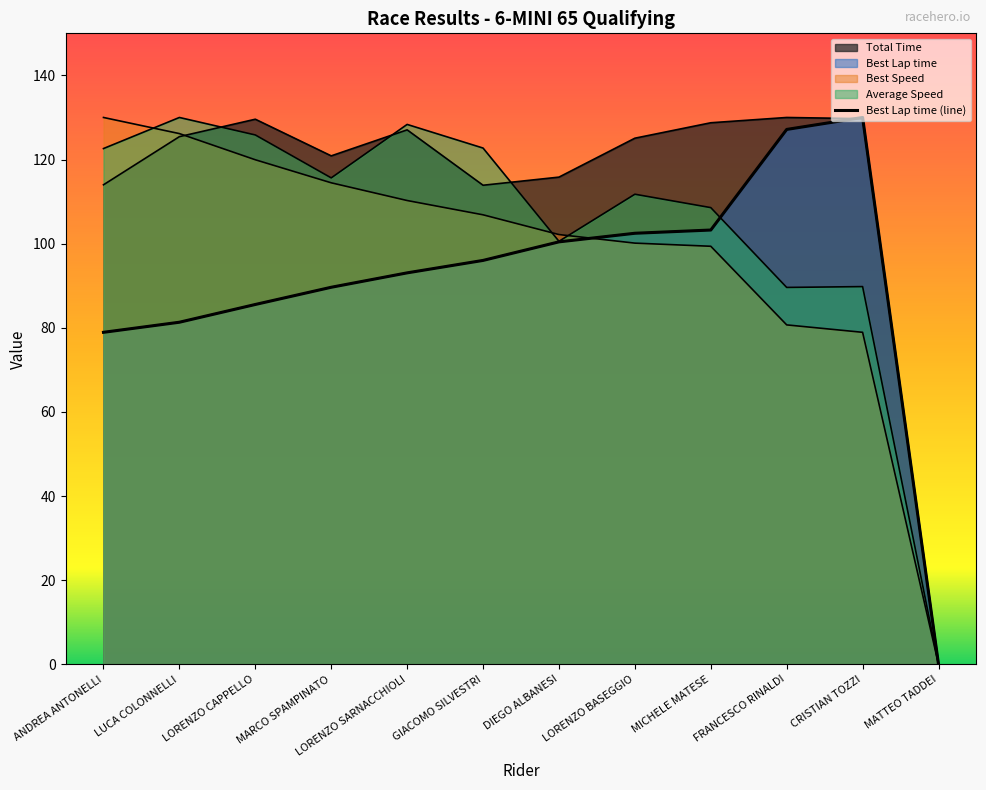

Is it true that Best Speed equals 165.5 at LUCA COLONNELLI?

False